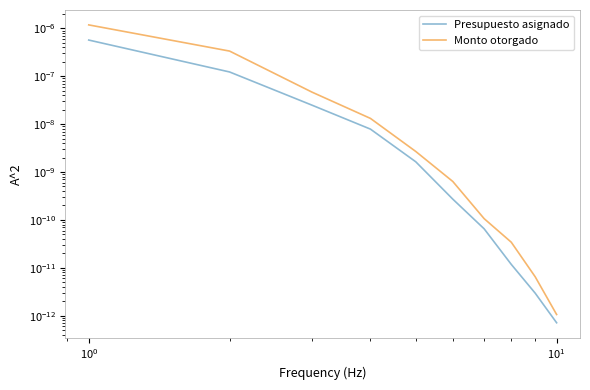

True or false: Monto otorgado and Presupuesto asignado intersect in this chart.

False